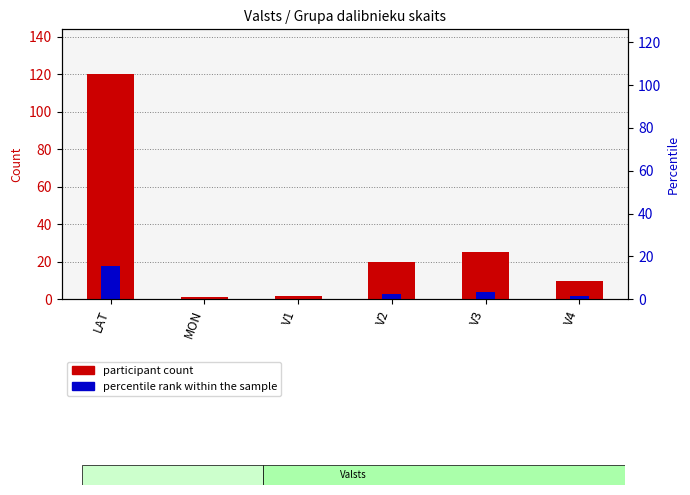

What is the smallest value displayed?

0.1